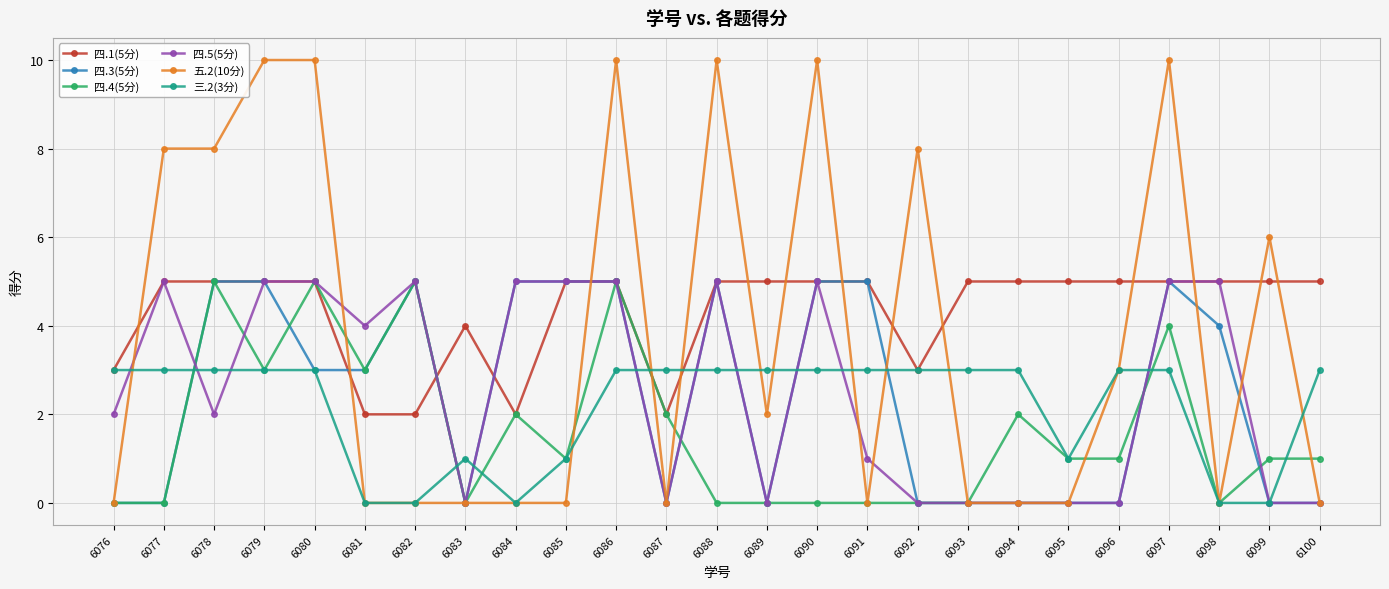

Is the value of 四.1(5分) at 6078 greater than the value of 五.2(10分) at 6093?

Yes